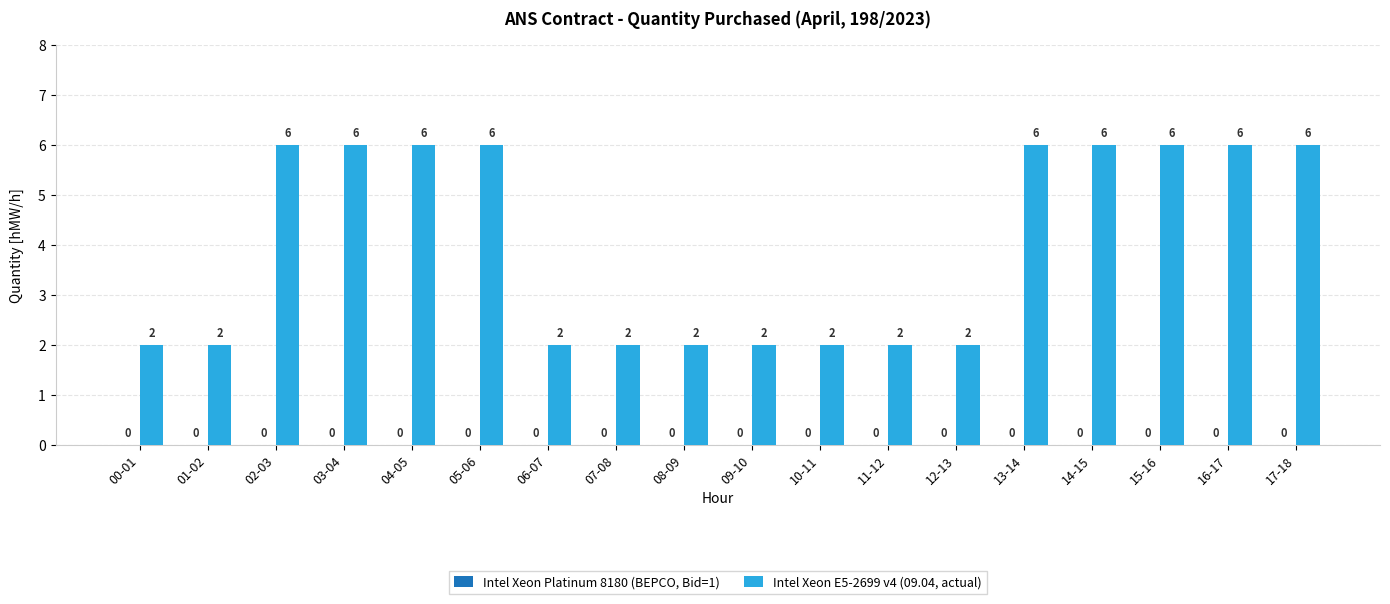

What is the label of the 8th bar from the left?

07-08